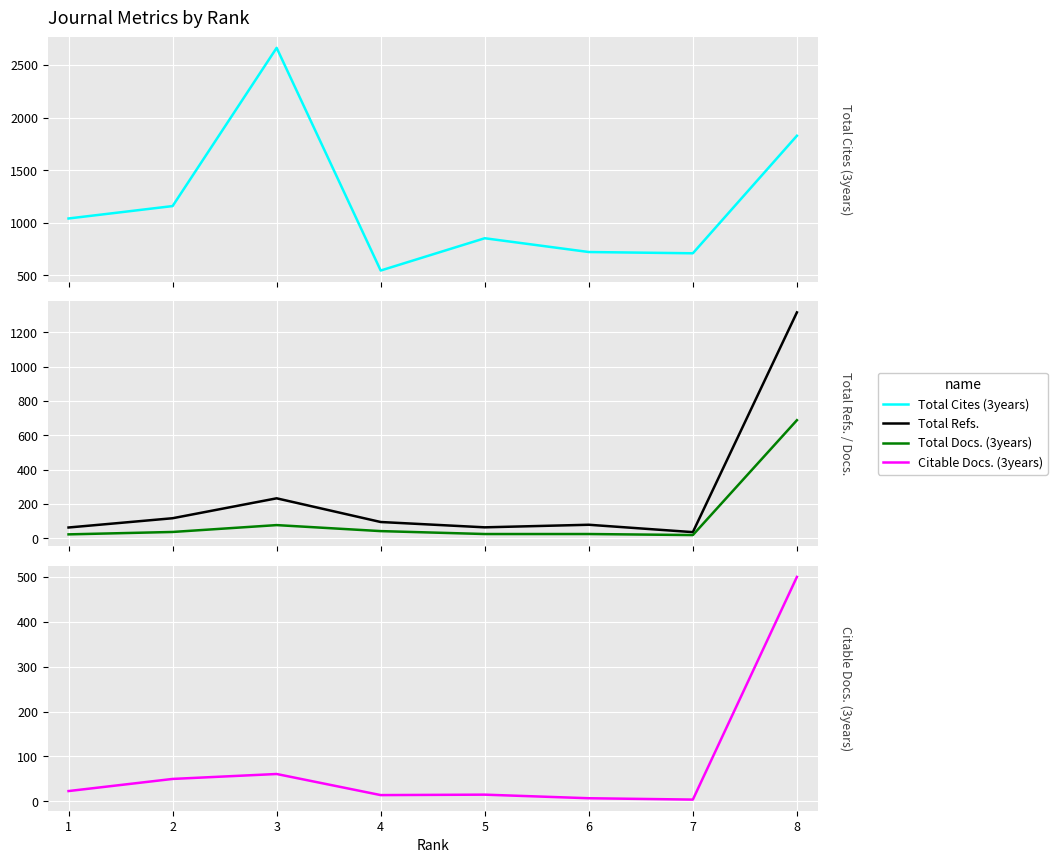

The value of Total Cites (3years) at 3 is 4438. True or false?

False